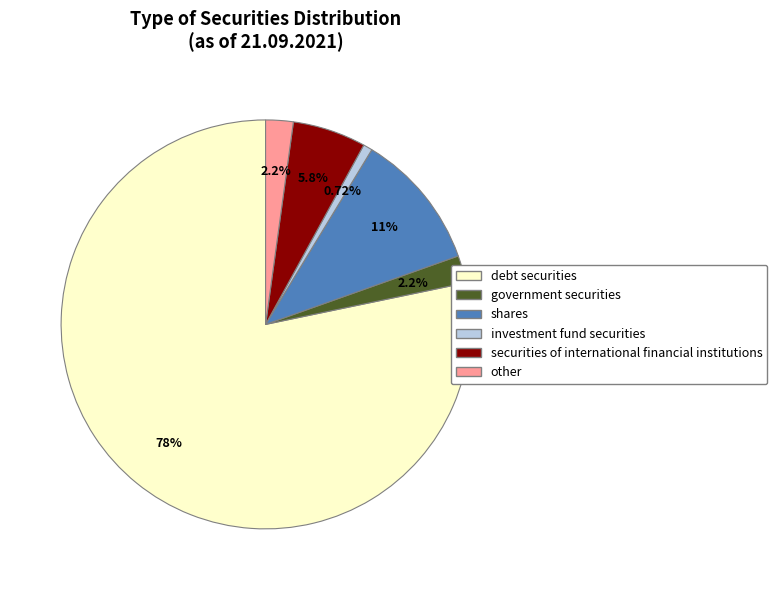

Count the number of slices in the pie.

6